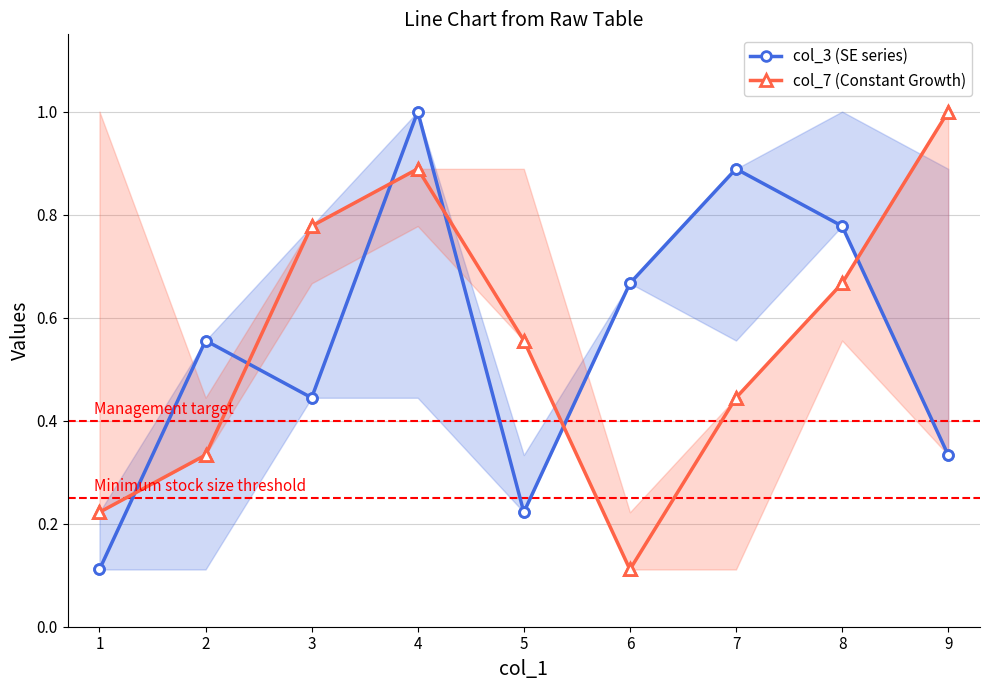

Is this an area chart (filled region under the line)?

No